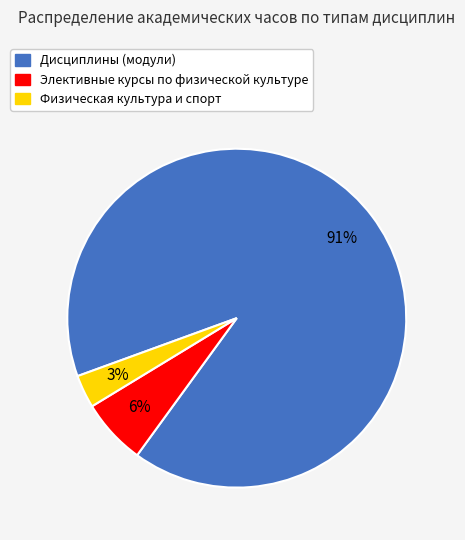

Approximately how many times larger is the value at Элективные курсы по физической культуре compared to Физическая культура и спорт?

2.0